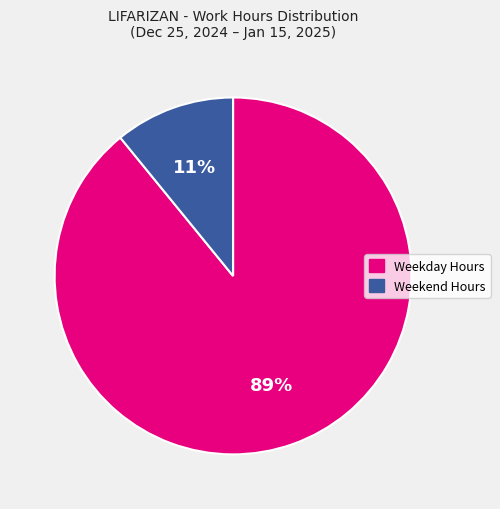

Combined, do Weekend Hours and Weekday Hours account for over 50%?

Yes